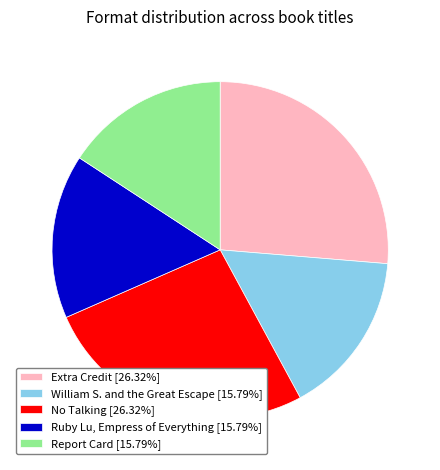

How many segments does this pie chart have?

5